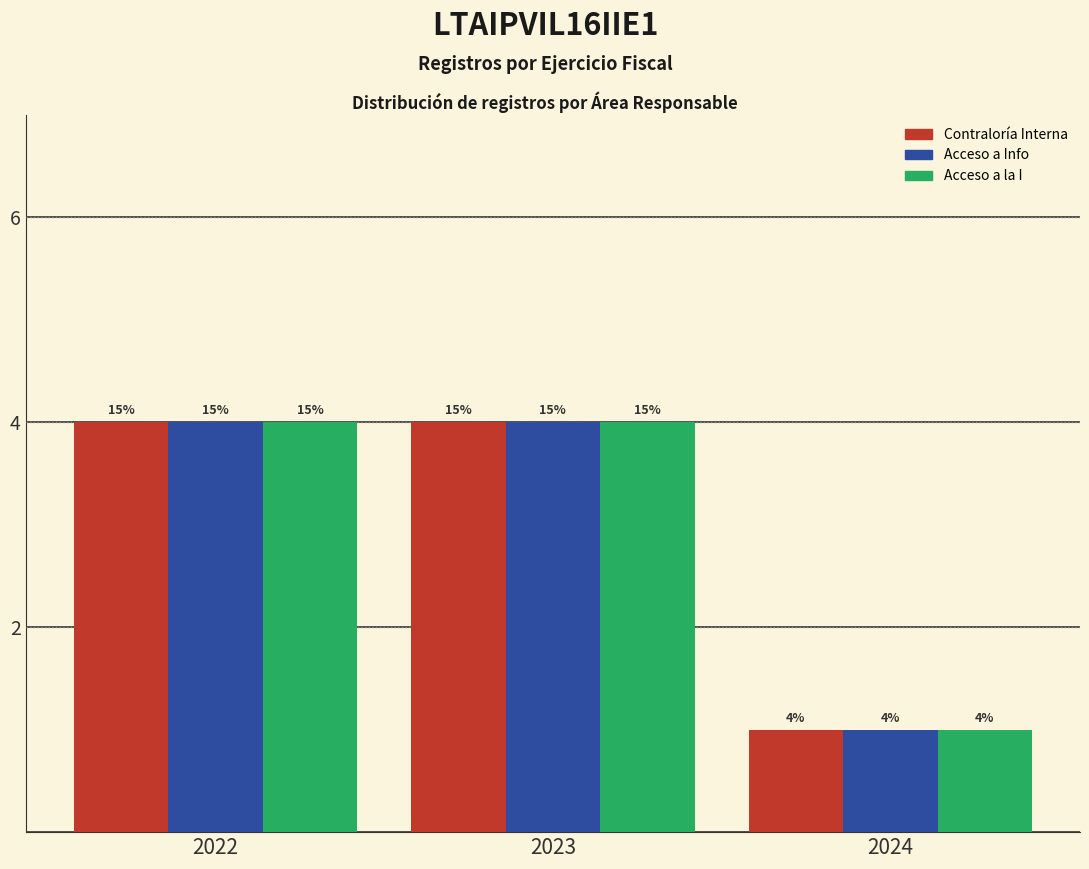

Are the bars horizontal?

No